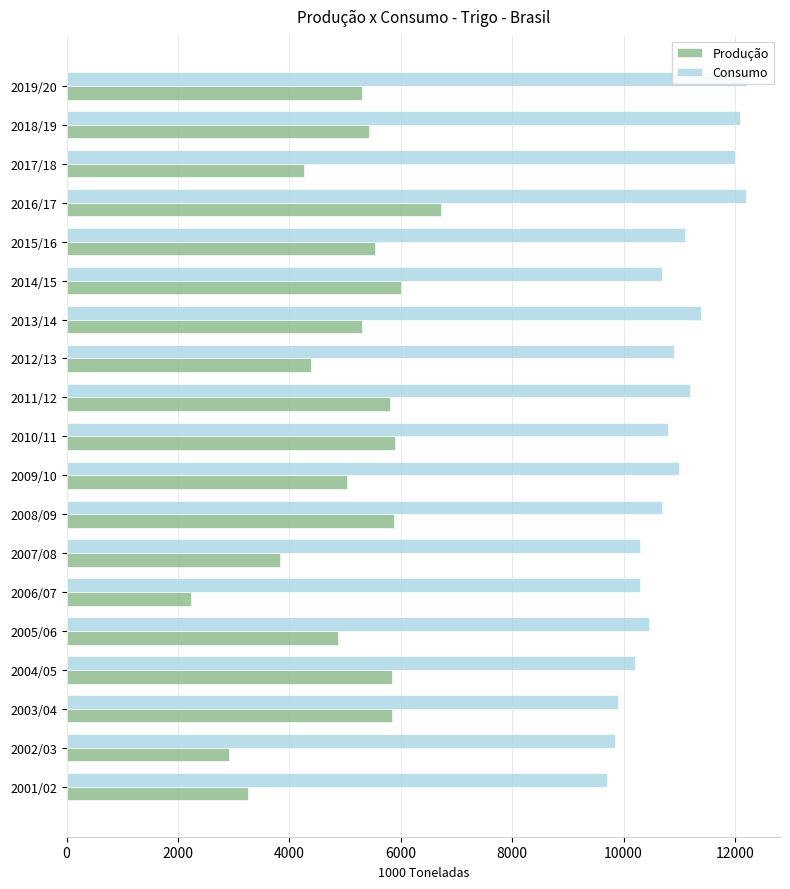

What are all the series names shown in the legend?

Produção, Consumo